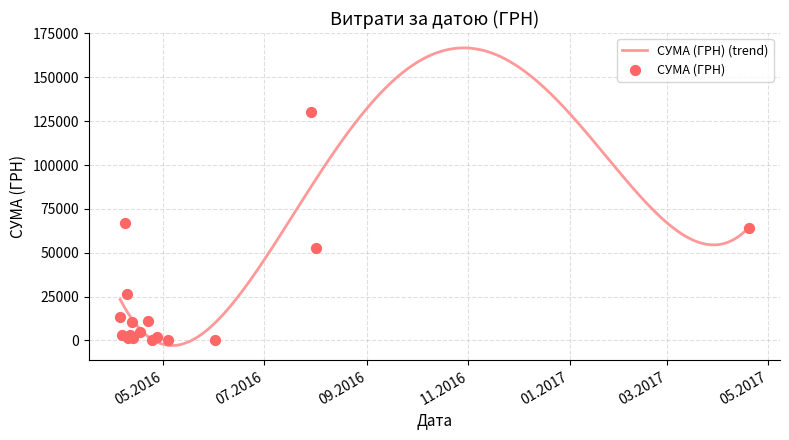

Approximately how many times larger is the value at 08.04.2016 compared to 24.04.2016?

17.1